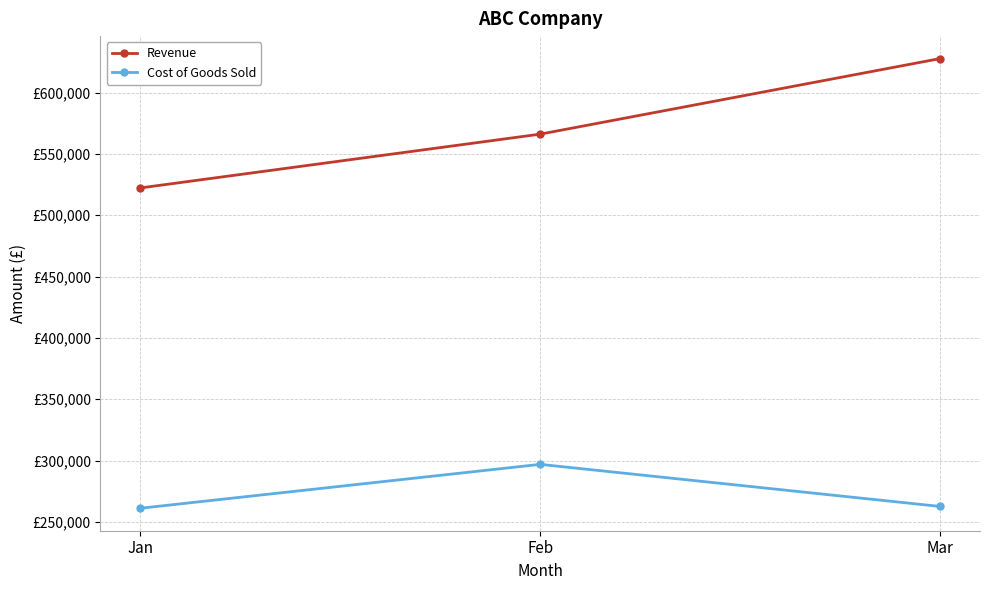

Which series has the largest total across all categories?

Revenue